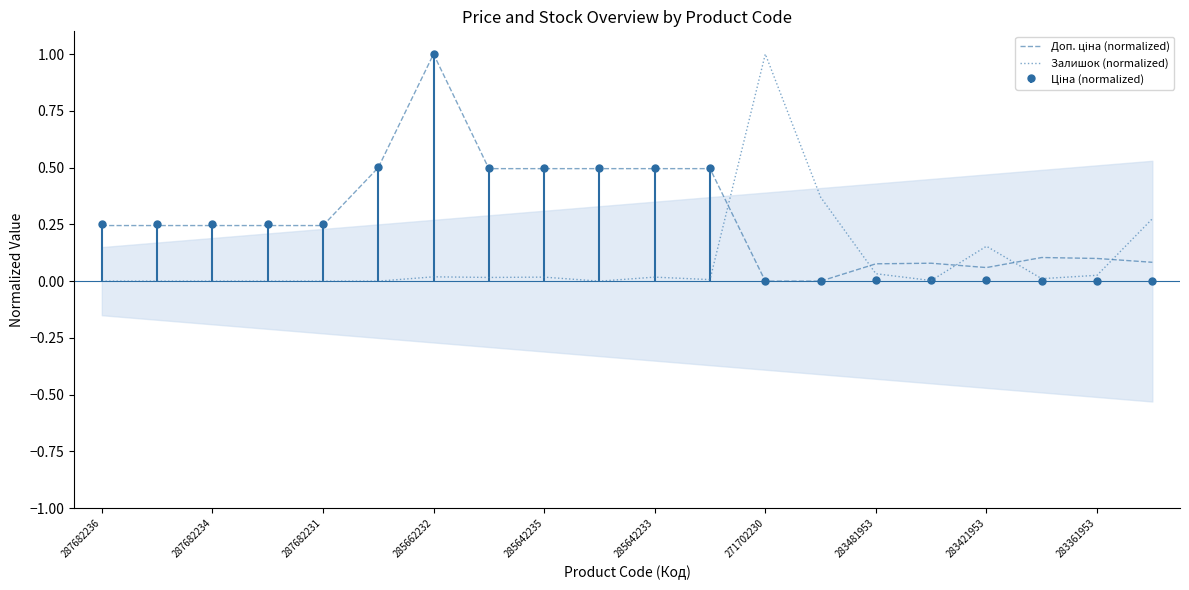

What is the maximum value for Залишок (normalized)?

1.0